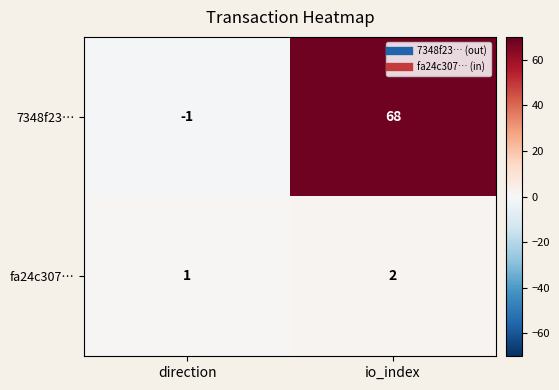

What is the maximum value shown in the chart?

68